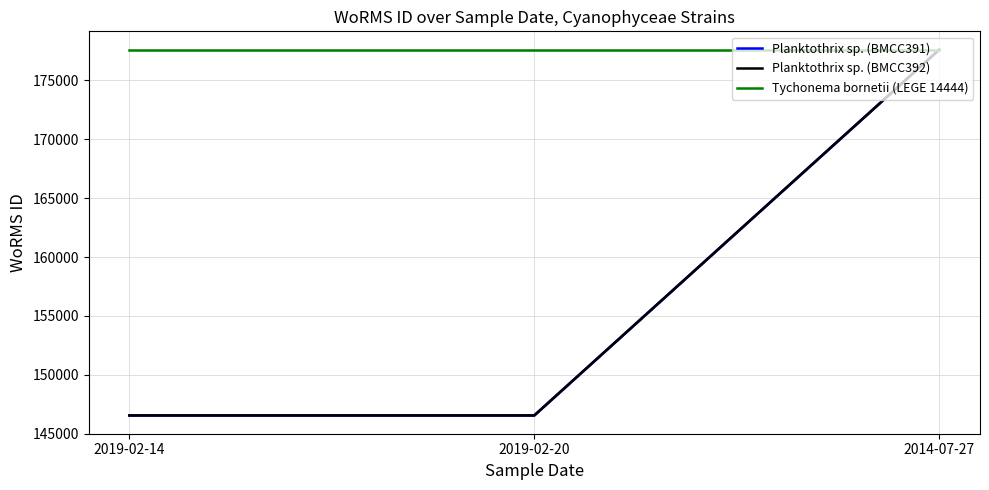

What are all the series names shown in the legend?

Planktothrix sp. (BMCC391), Planktothrix sp. (BMCC392), Tychonema bornetii (LEGE 14444)